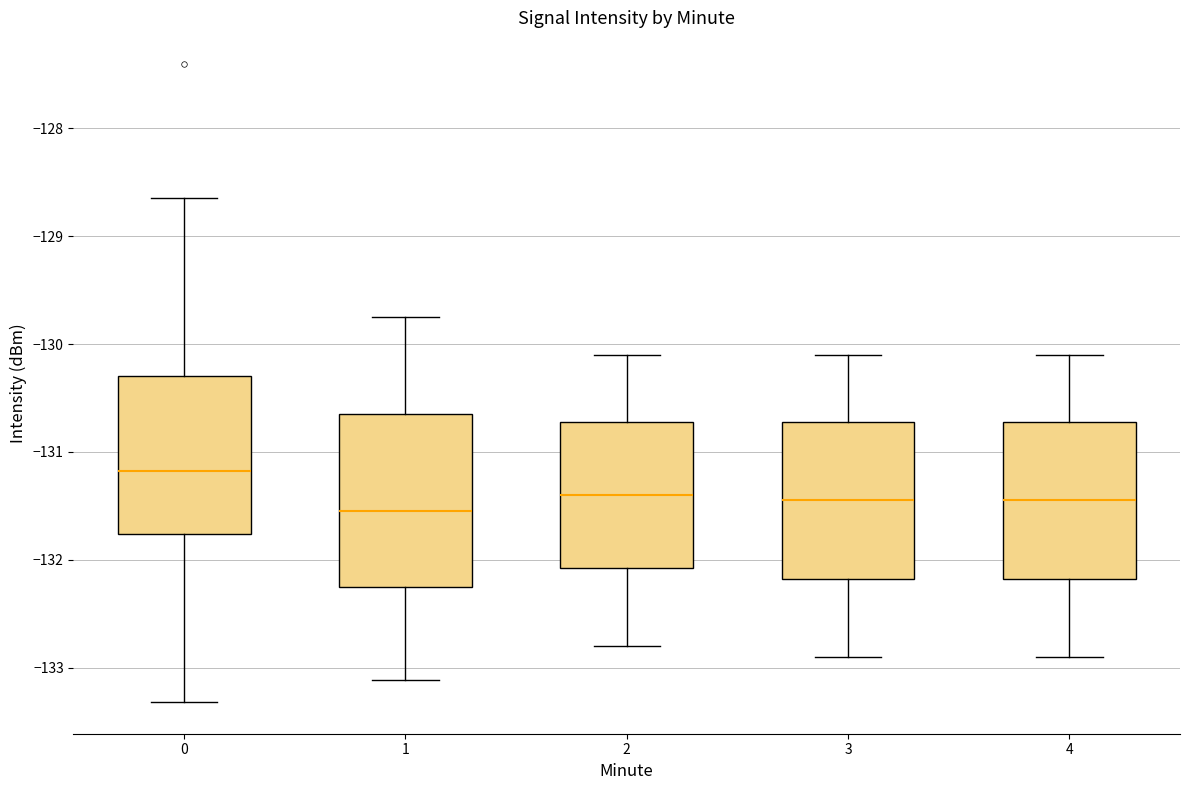

Which box has the lowest median line?

1